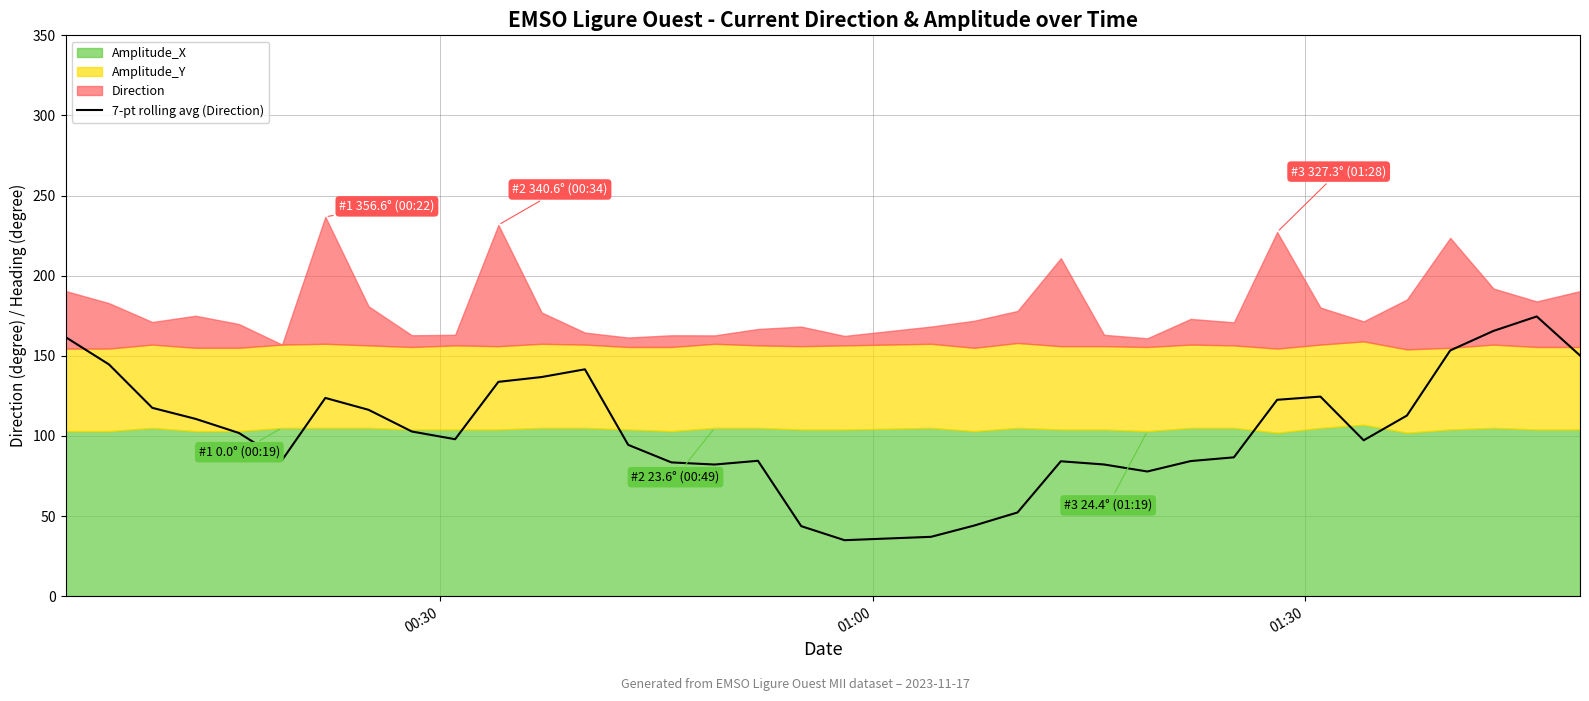

What is the sum of all values?

3646.2